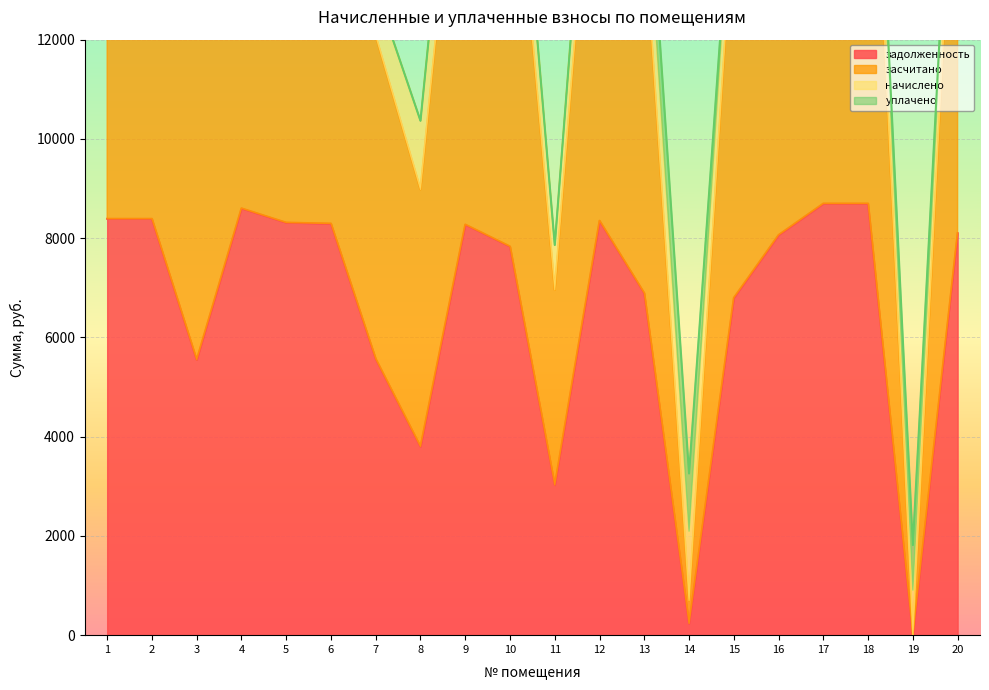

In задолженность, how many points are higher than both neighbors (excluding endpoints)?

3